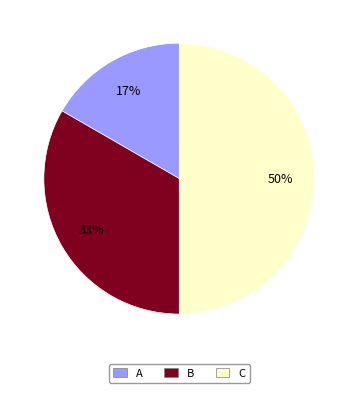

Which category has the biggest portion of the pie?

C